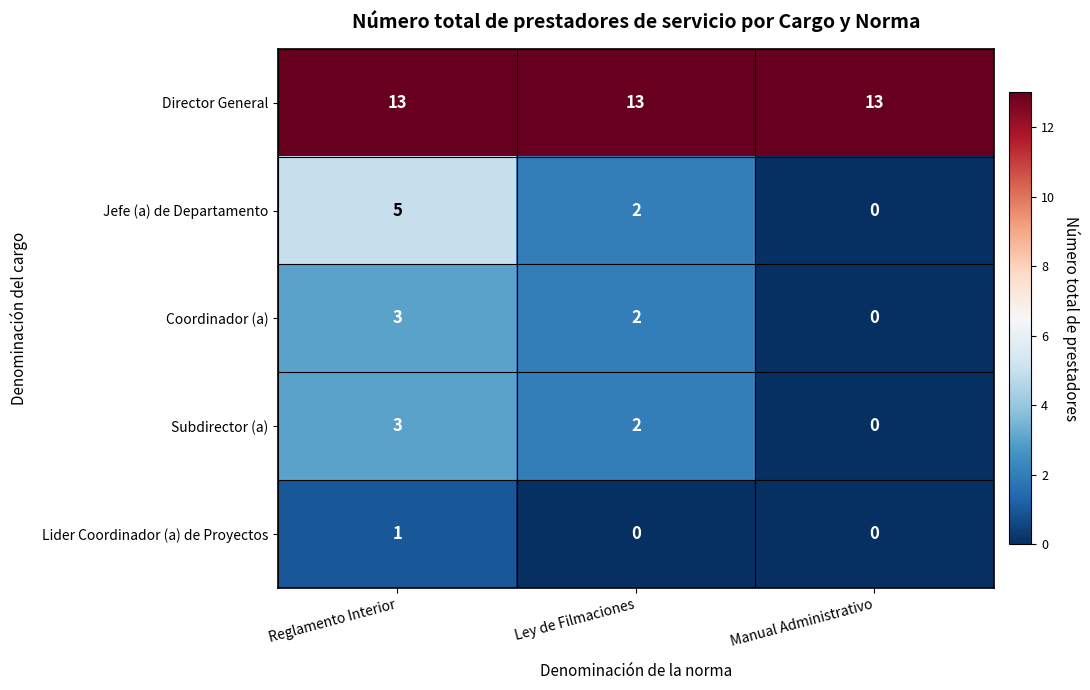

Between Reglamento Interior and Manual Administrativo, which series saw the biggest shift?

Jefe (a) de Departamento